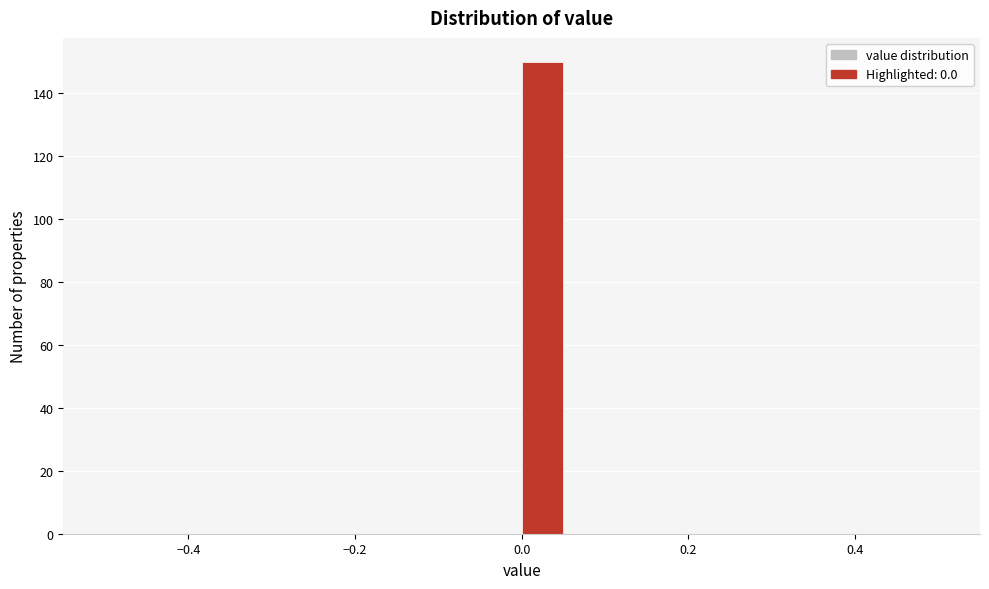

Read against the x-axis, roughly where is the centre of the tallest bar?

0.02